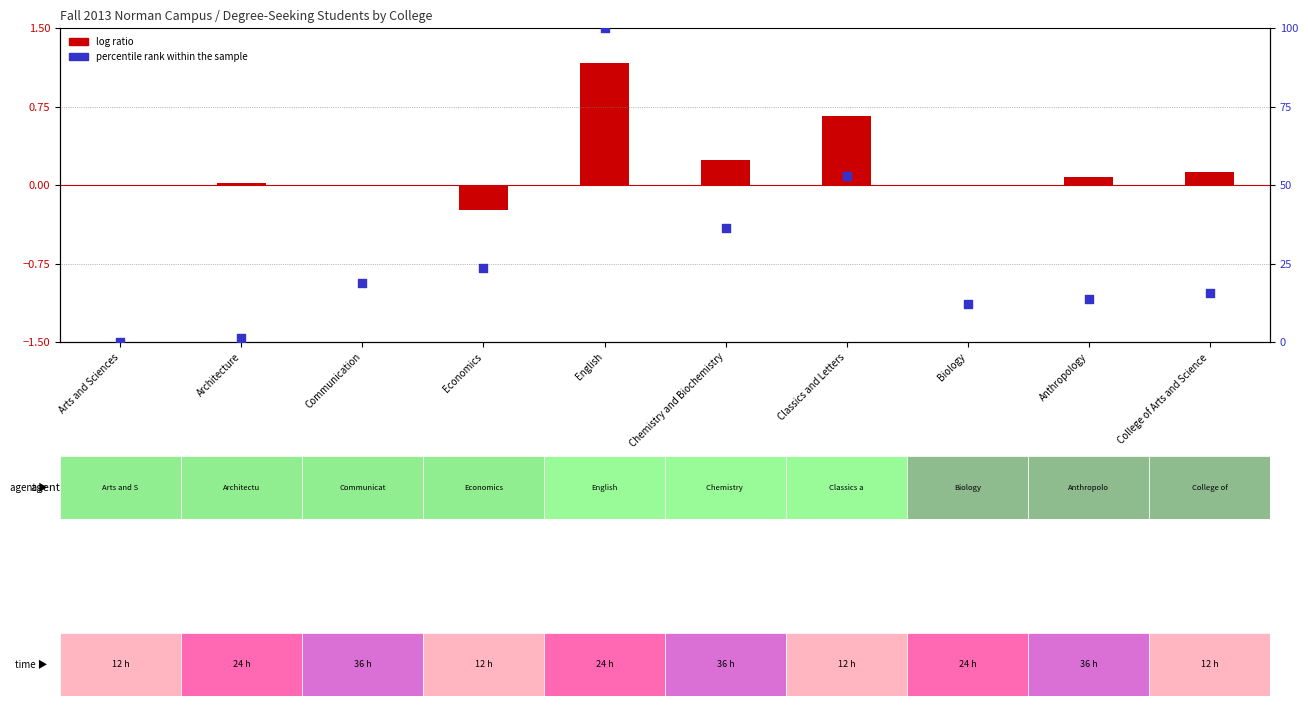

Between Communication and Classics and Letters, which is larger?

Classics and Letters